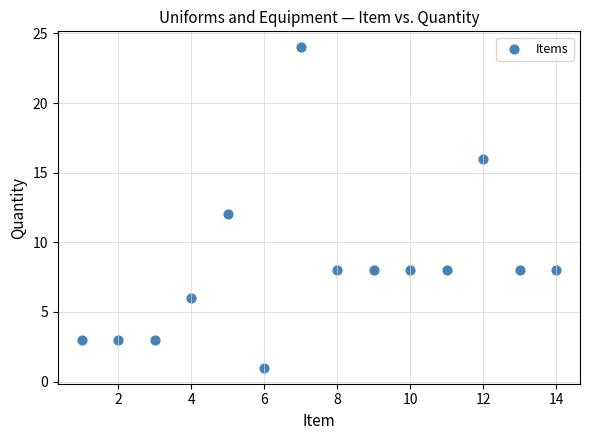

What is the range of Y values (max minus min)?

23